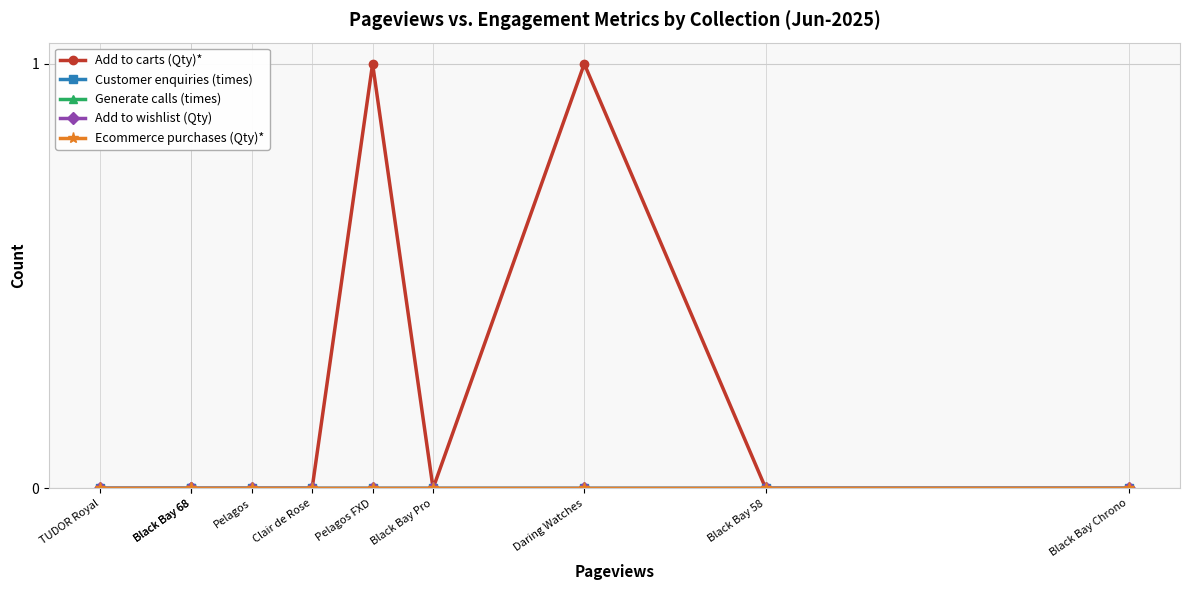

Between Pelagos FXD and Black Bay 58, which is larger?

Pelagos FXD